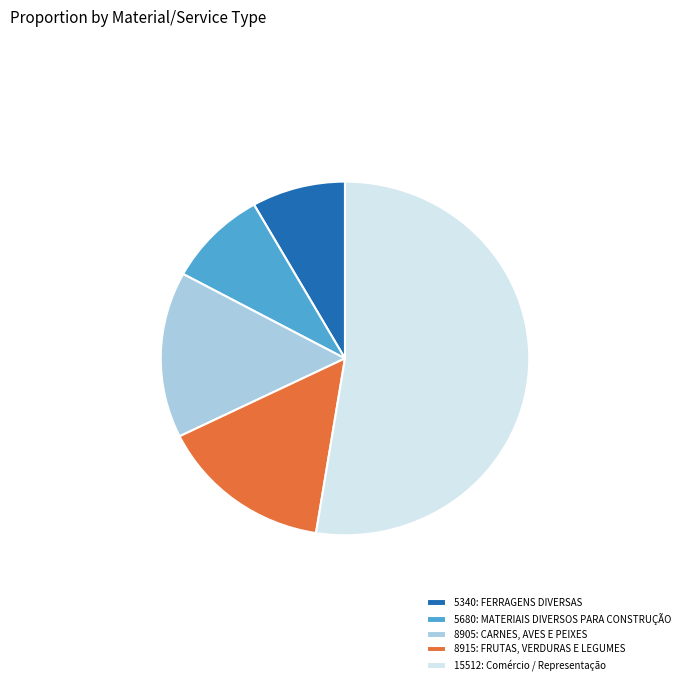

Is the sum of 8915: FRUTAS, VERDURAS E LEGUMES and 5680: MATERIAIS DIVERSOS PARA CONSTRUÇÃO greater than half?

No